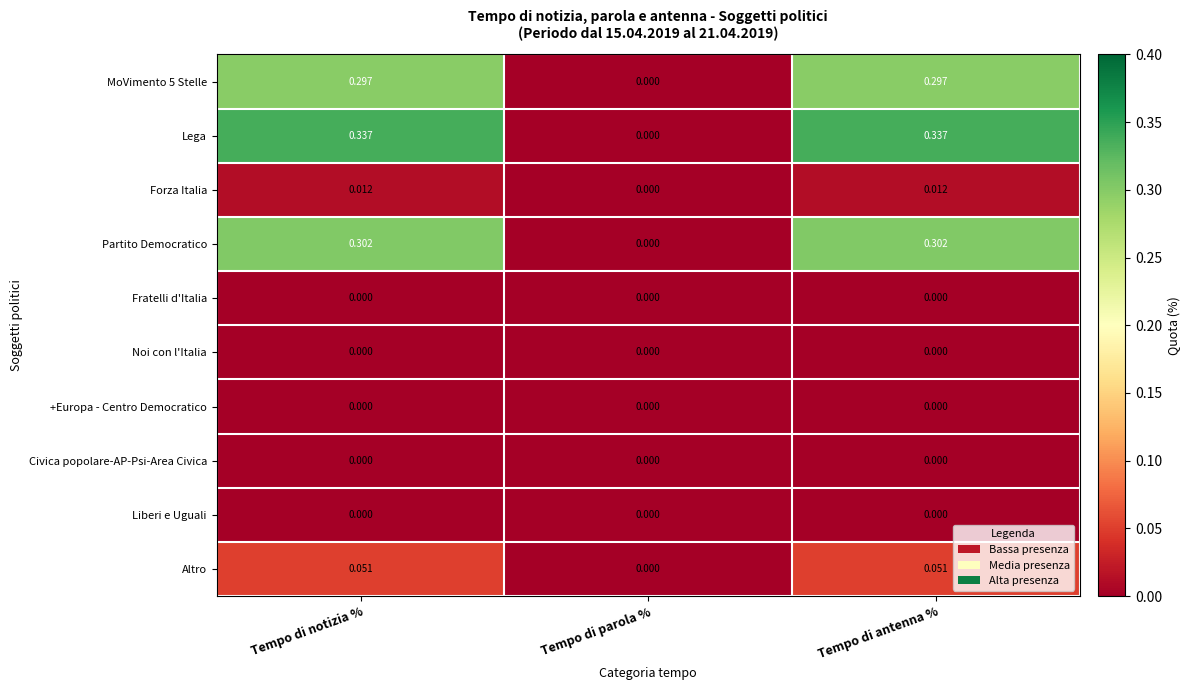

Which series has the widest spread of values?

Lega